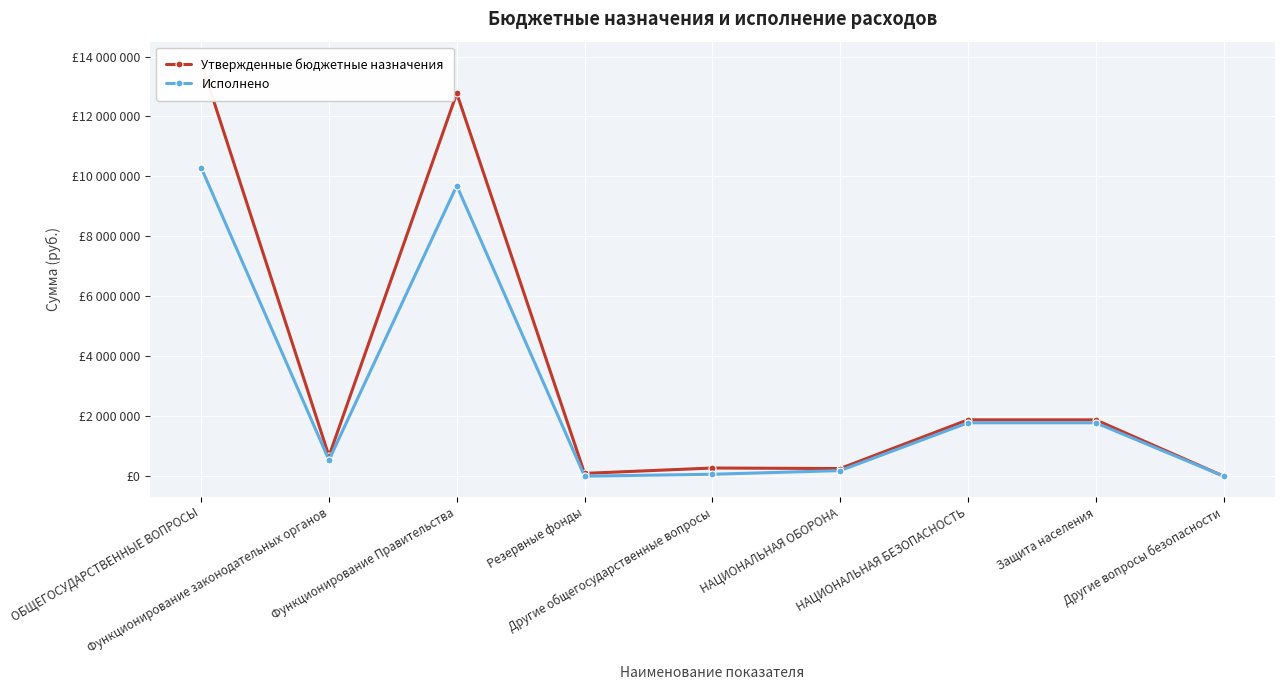

Which series has the largest range (max minus min)?

Утвержденные бюджетные назначения